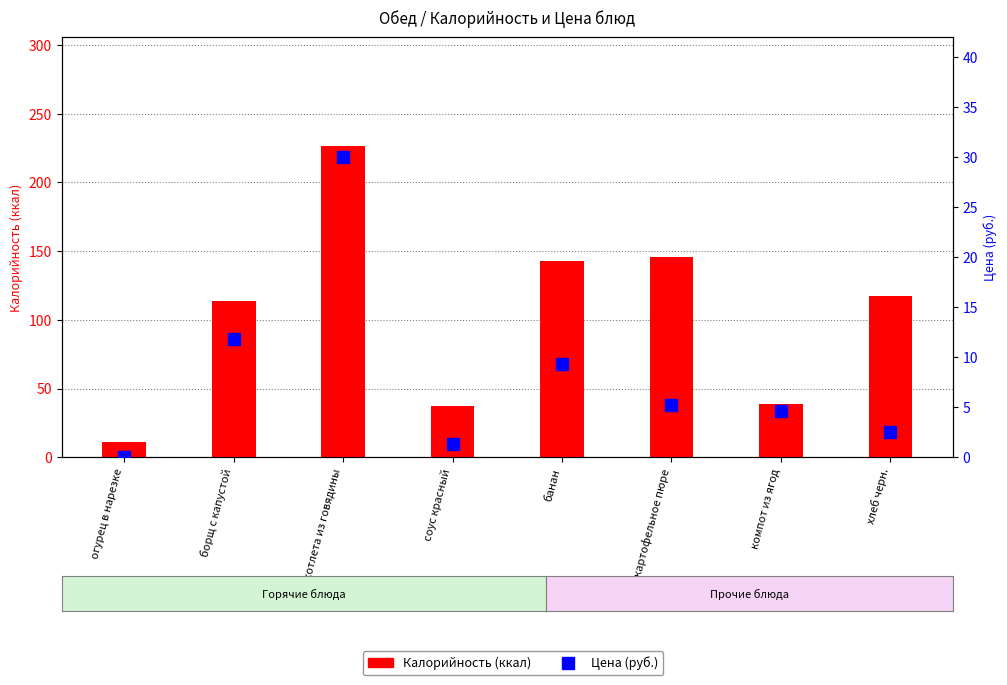

Does the chart contain any negative values?

No